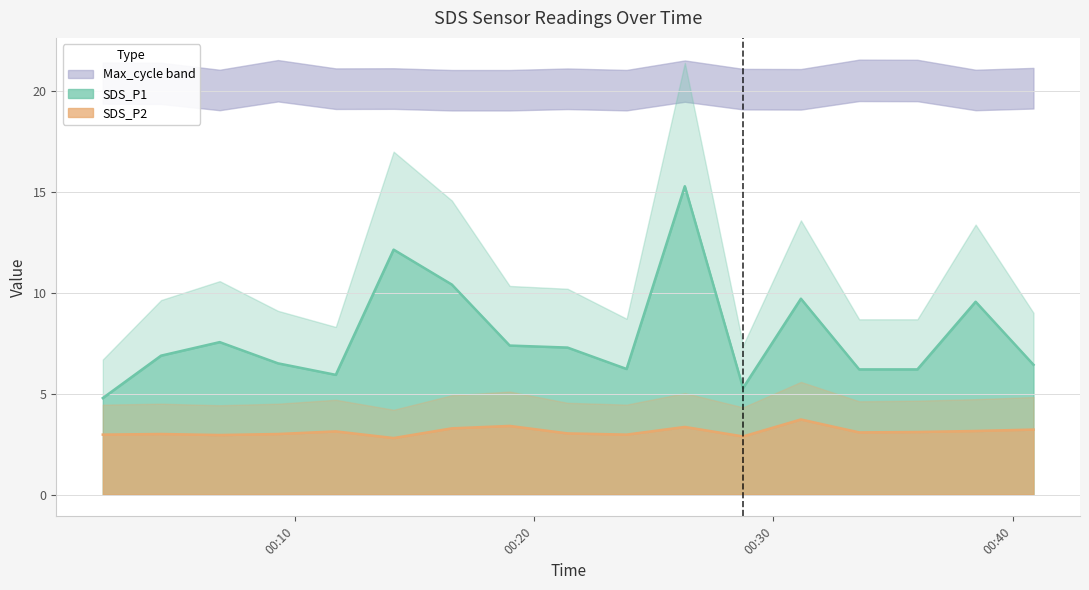

Where does the SDS_P1 series first go above 6?

00:04